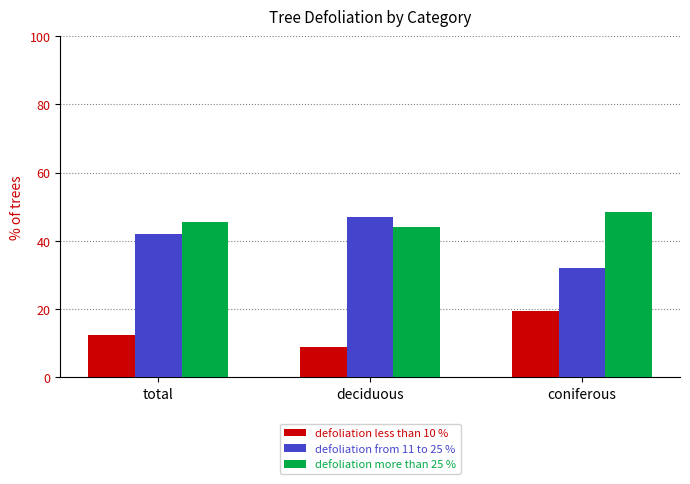

What is the sum of the defoliation less than 10 % values at deciduous and coniferous?

28.5